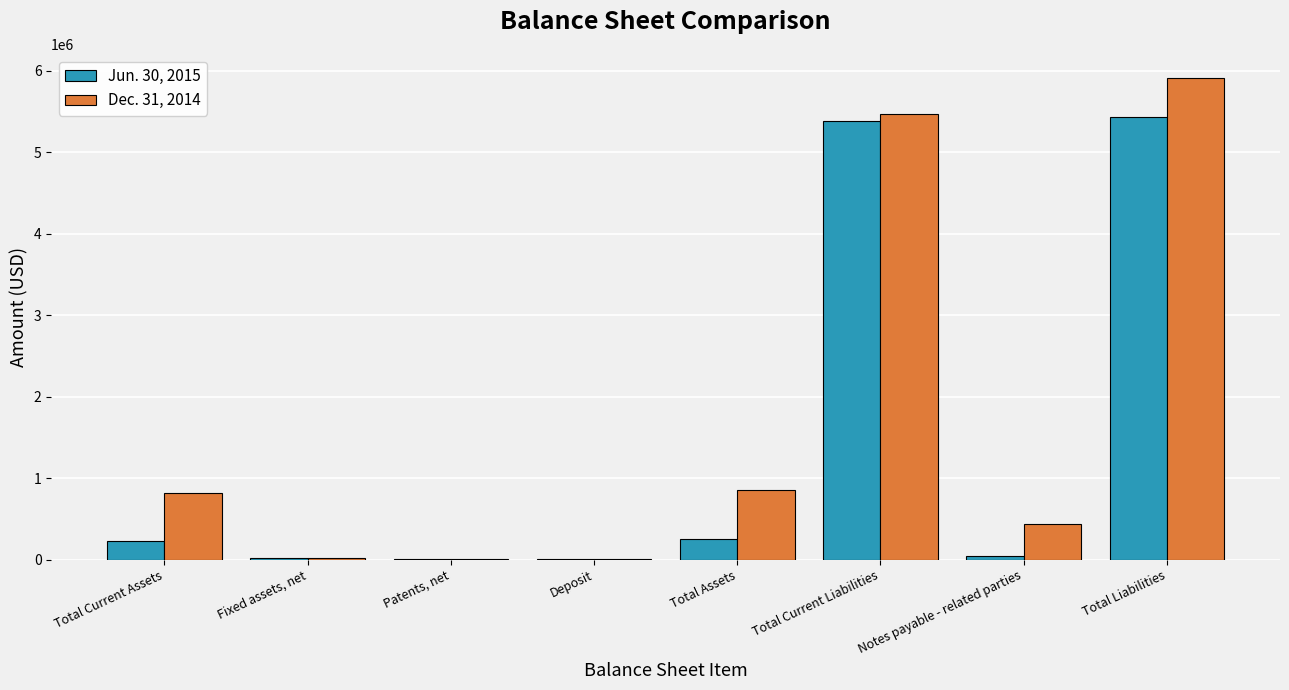

What value does the Dec. 31, 2014 series have at Notes payable - related parties, to the nearest 50?

442900